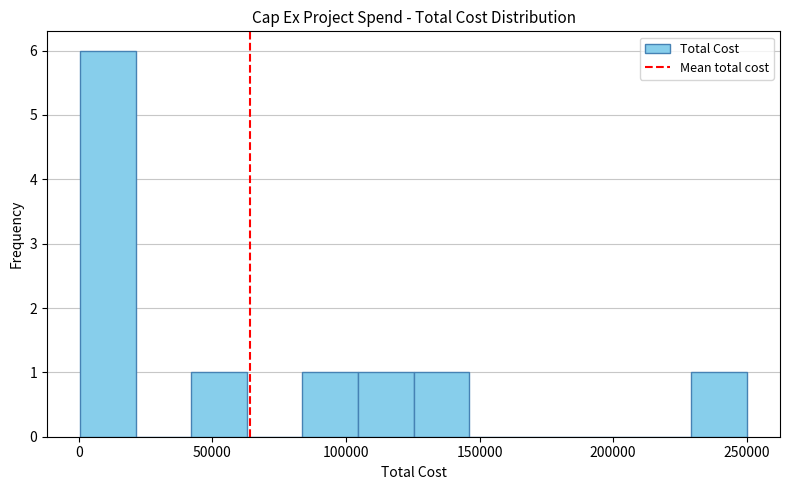

Reading left to right, transcribe this chart: for each bar, give the range it covers on the x-axis and its height. Neither the bar edges nor the heights are printed on the chart, so give them approximately, as read against the axes.

0 to 20000: 6
20000 to 40000: 0
40000 to 65000: 1
65000 to 85000: 0
85000 to 105000: 1
105000 to 125000: 1
125000 to 145000: 1
145000 to 165000: 0
165000 to 190000: 0
190000 to 210000: 0
210000 to 230000: 0
230000 to 250000: 1